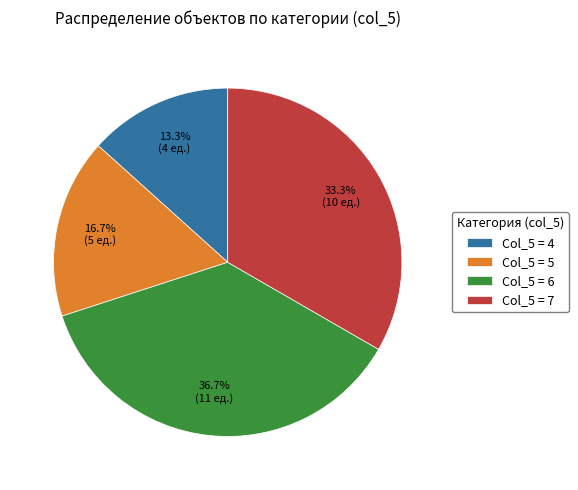

What percentage is NOT represented by Col_5 = 6?

63.3%